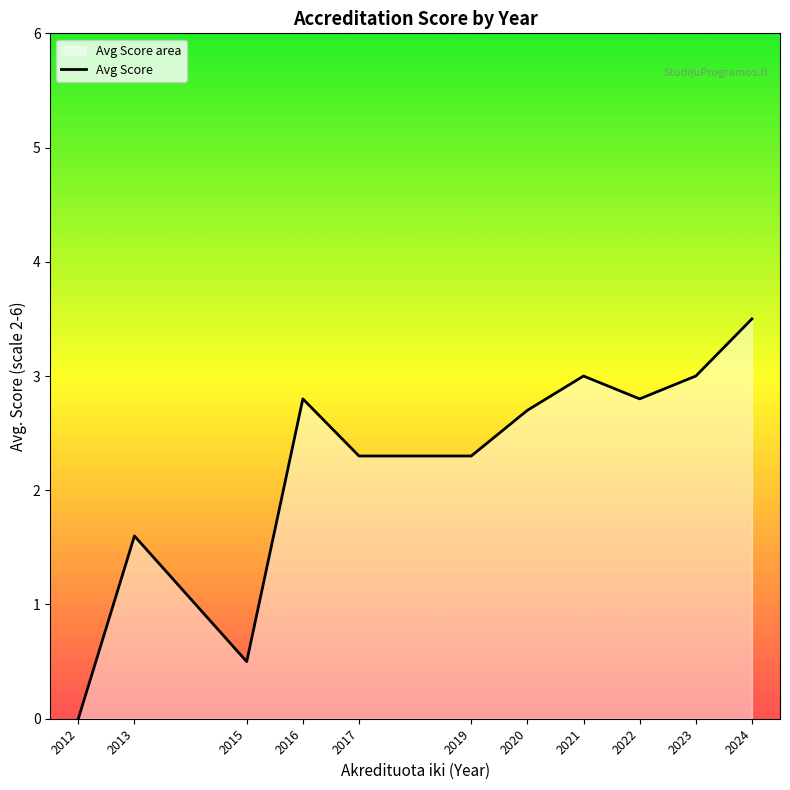

True or false: the data shows 3.8 at 2019.

False